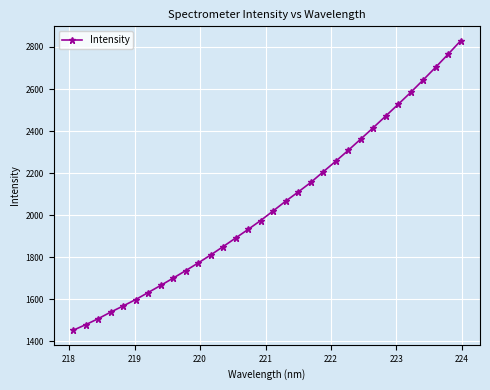

Is this an area chart (filled region under the line)?

No